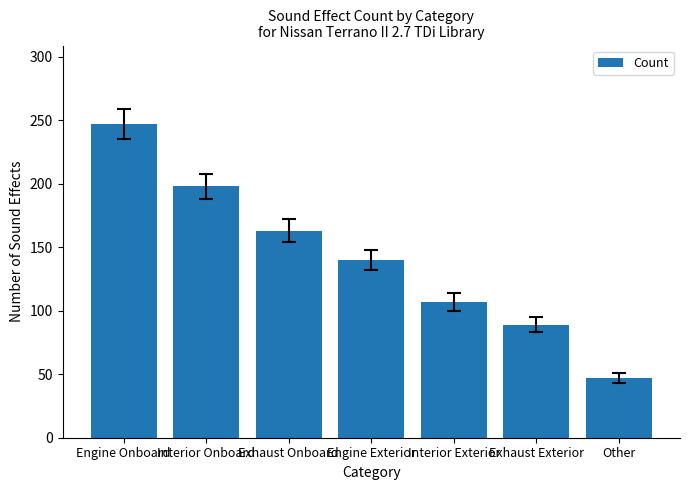

What is the change in value from Engine Onboard to Exhaust Onboard?

-84